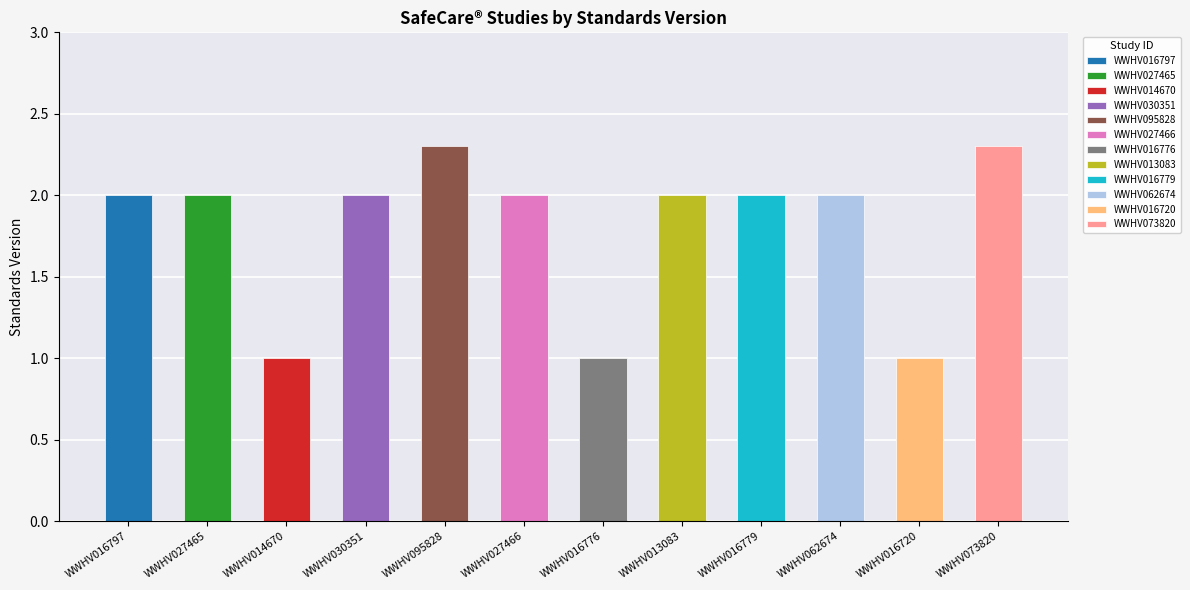

What is the label of the 8th bar from the right?

WWHV095828